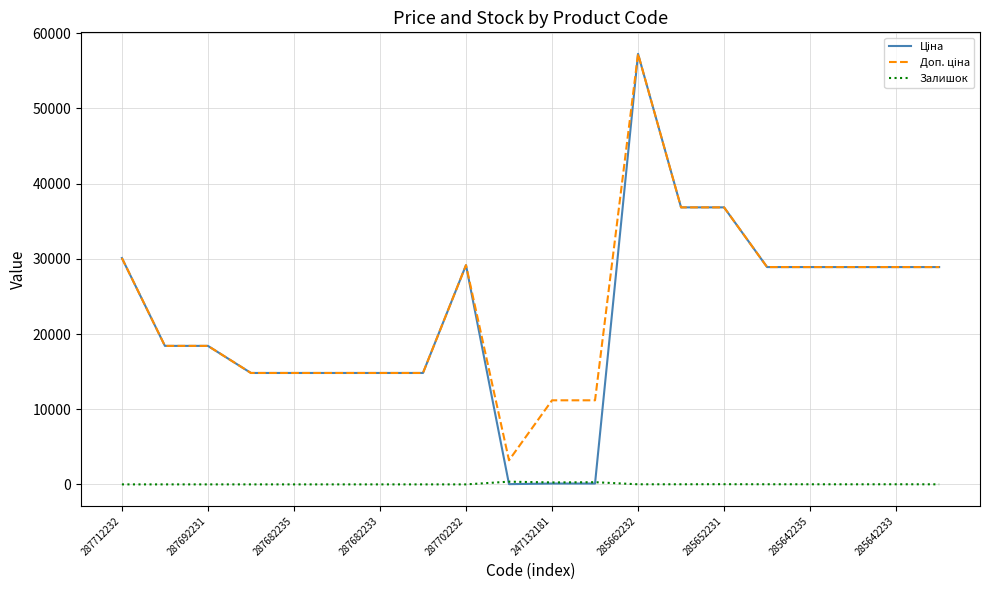

What is the greatest value displayed?

57258.0